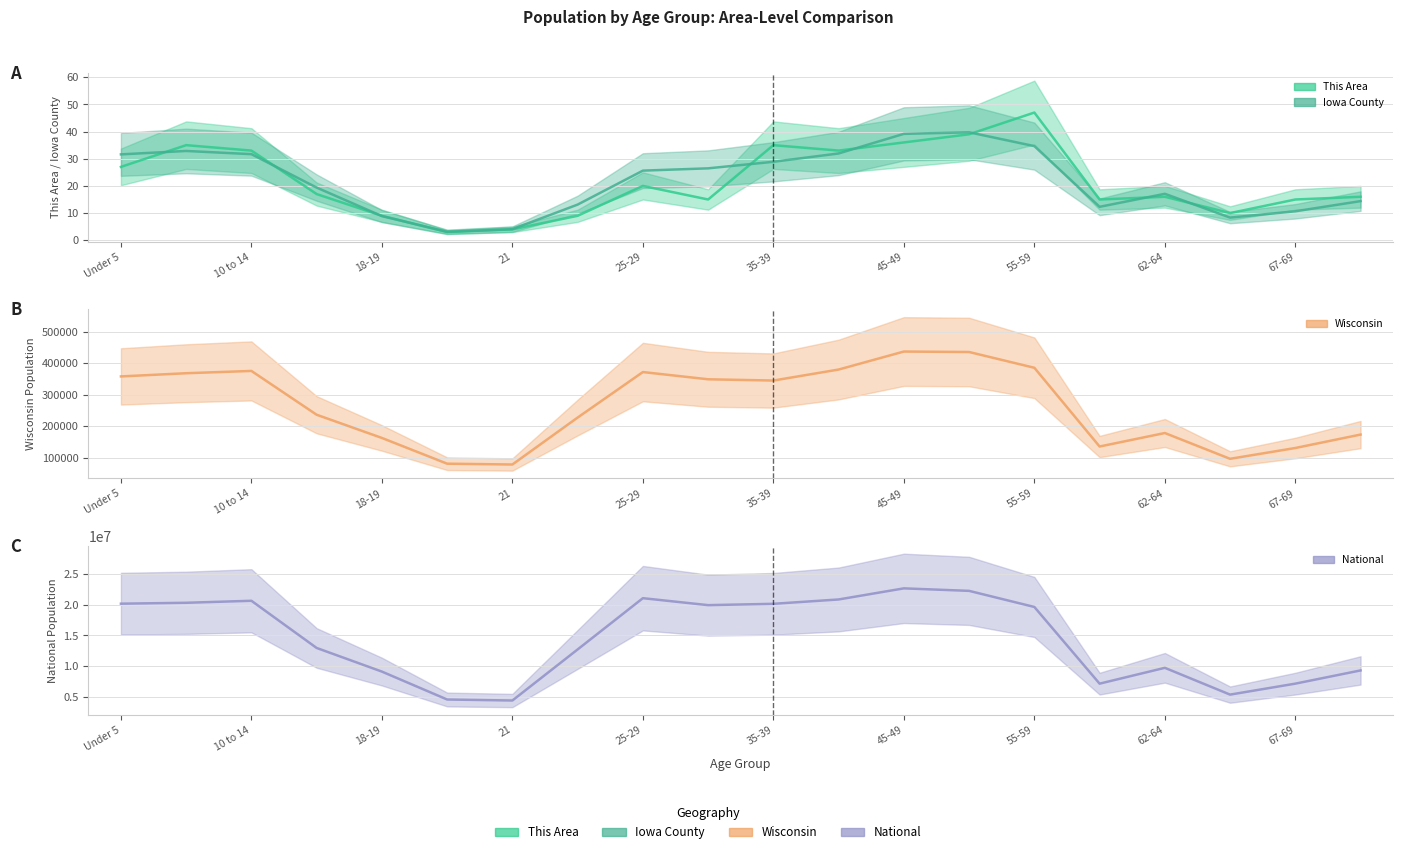

List the series in order of their peak value, lowest first.

Iowa County, This Area, Wisconsin, National